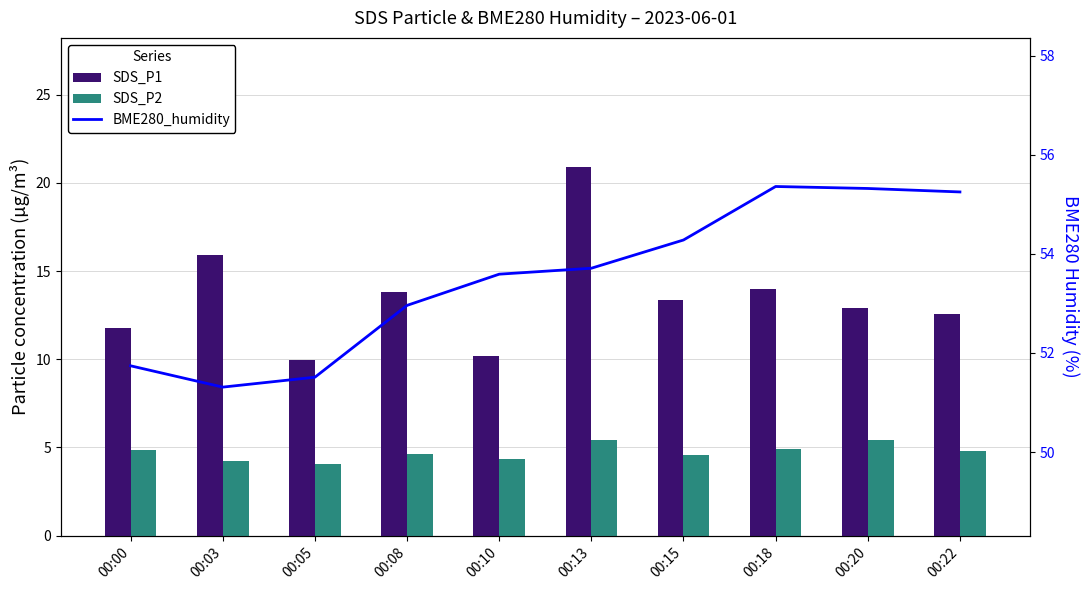

True or false: BME280_humidity has a value of 10.9 at 00:03.

False